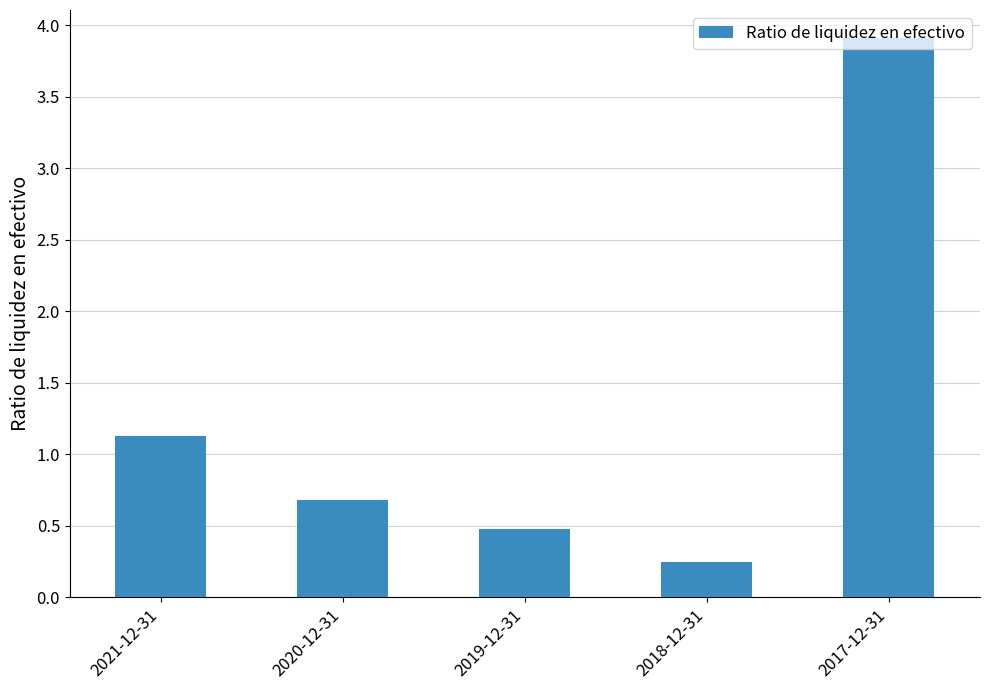

Which label corresponds to the smallest value in the chart?

2018-12-31